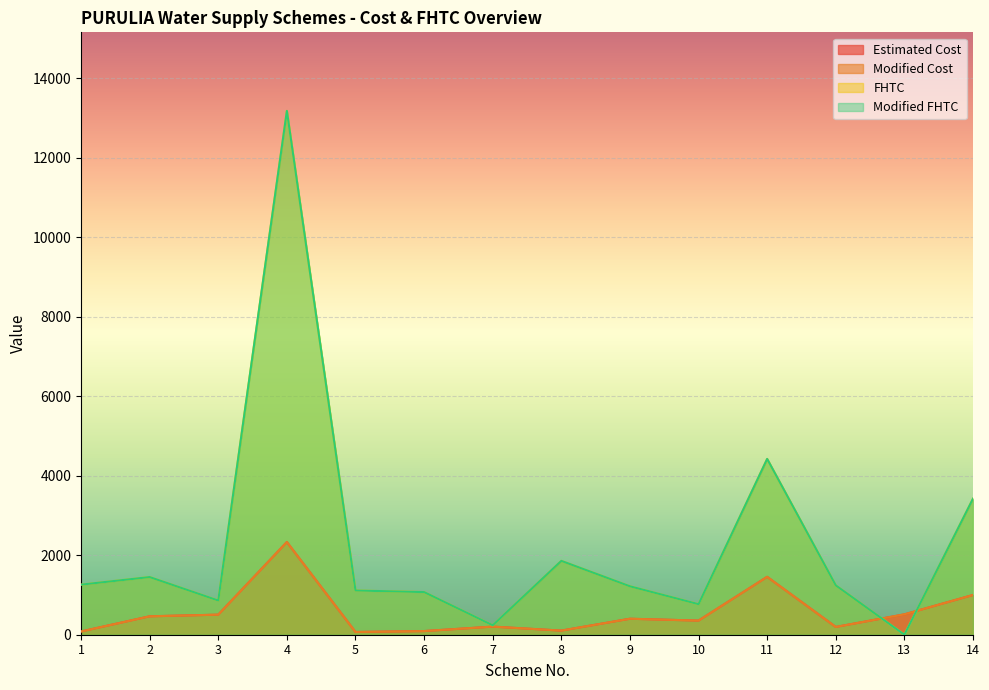

Reading left to right, extract all data points from this chart.

Estimated Cost: 1=81.2	2=463.0	3=504.5	4=2330.9	5=68.6	6=91.7	7=203.8	8=103.6	9=401.9	10=354.9	11=1455.5	12=195.5	13=512.4	14=999.4
Modified Cost: 1=81.2	2=463.0	3=504.5	4=2330.9	5=68.6	6=91.7	7=203.8	8=103.6	9=401.9	10=354.9	11=1455.5	12=195.5	13=512.4	14=999.4
FHTC: 1=1259.0	2=1450.0	3=860.0	4=13173.0	5=1112.0	6=1072.0	7=237.0	8=1857.0	9=1218.0	10=768.0	11=4421.0	12=1241.0	13=0.0	14=3421.0
Modified FHTC: 1=1259.0	2=1450.0	3=860.0	4=13173.0	5=1112.0	6=1072.0	7=237.0	8=1857.0	9=1218.0	10=768.0	11=4421.0	12=1241.0	13=0.0	14=3421.0